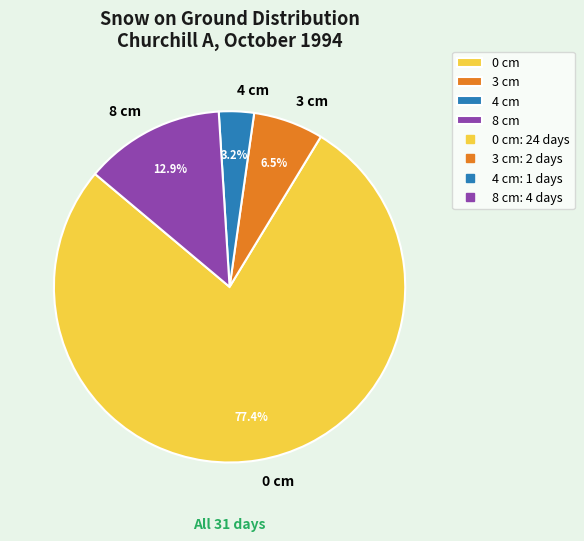

Is the sum of 3 cm and 8 cm greater than half?

No